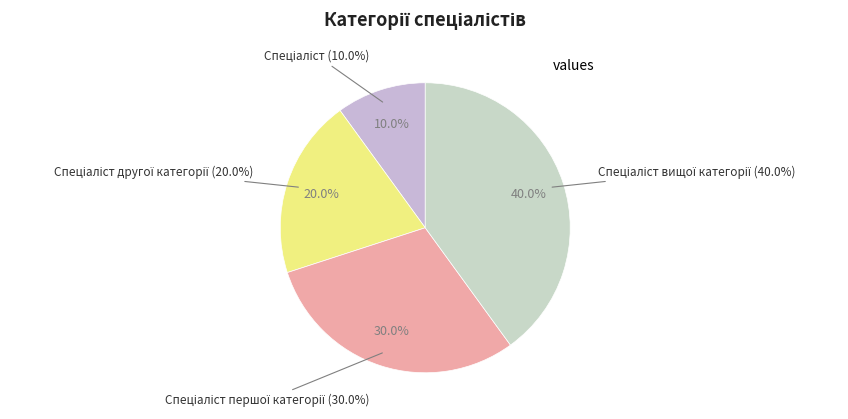

Which has a higher value, Спеціаліст другої категорії or Спеціаліст першої категорії?

Спеціаліст першої категорії